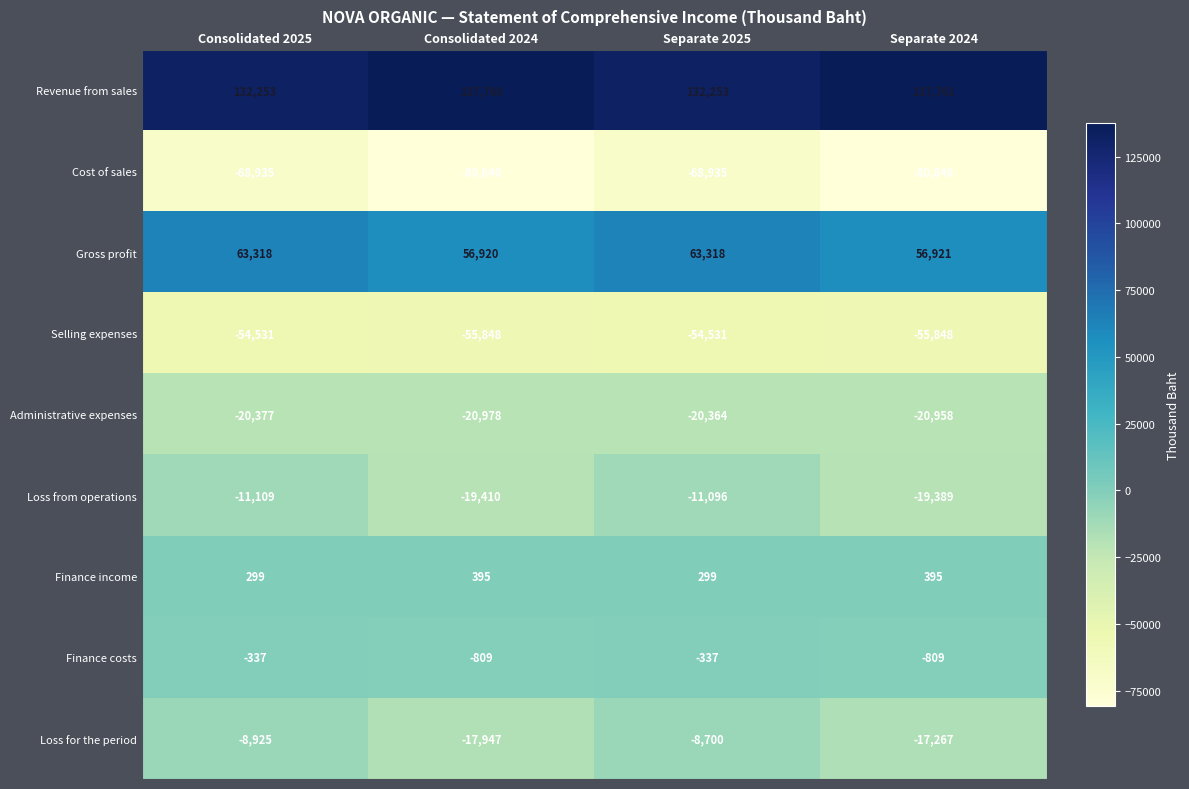

The Loss for the period series shows -28218 at Consolidated 2024. True or false?

False